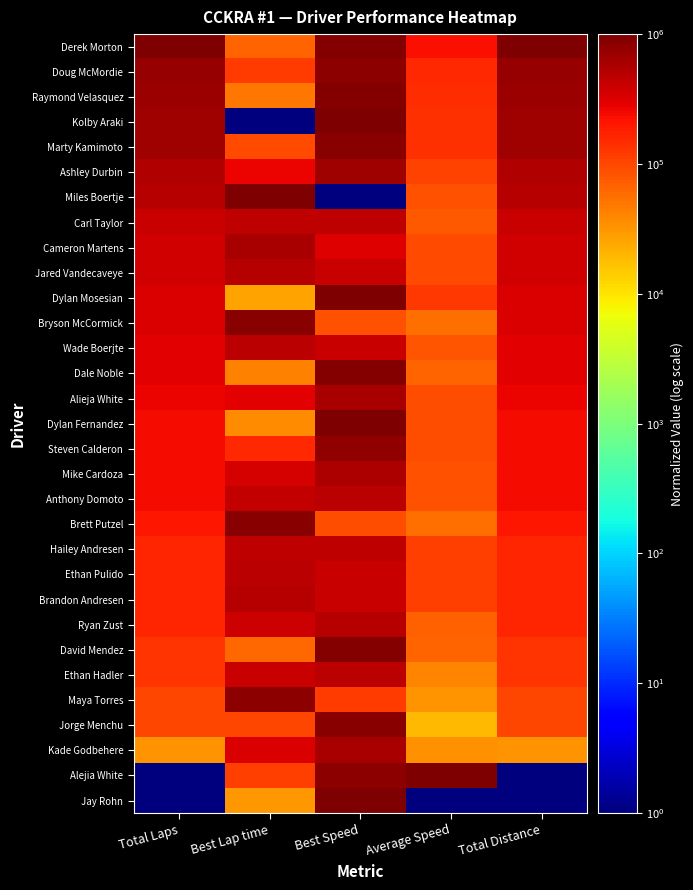

What is the greatest value displayed?

1000000.0